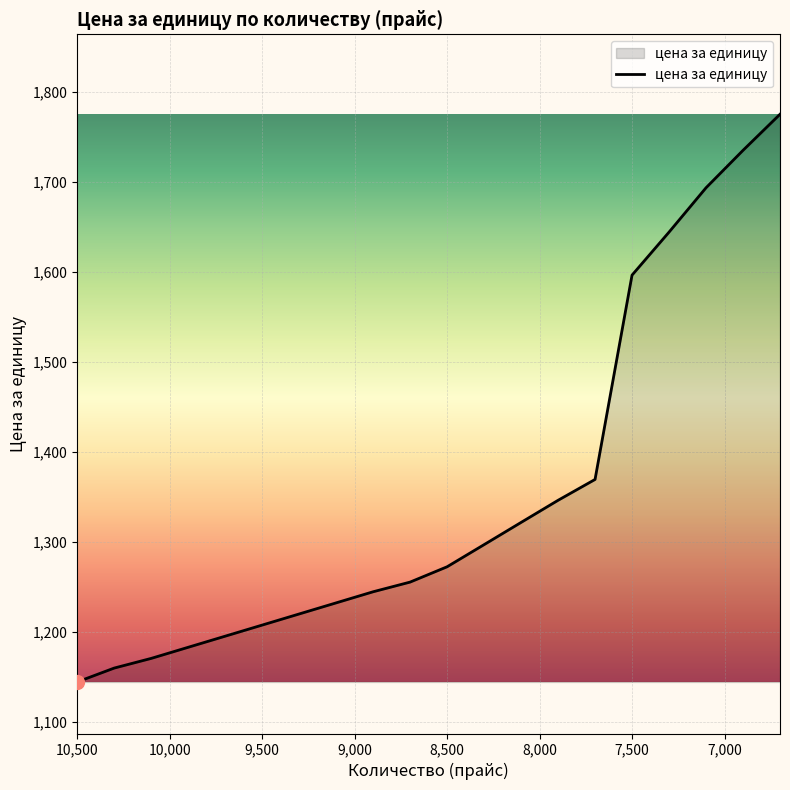

Where is the data nearest to the value 1459?

7700